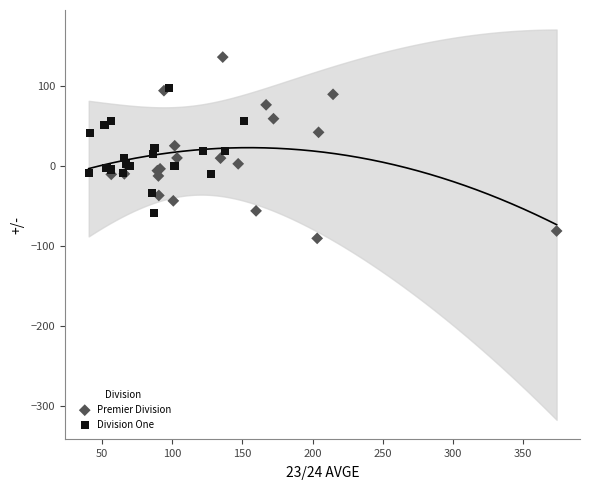

Which series reaches the minimum Y coordinate?

Premier Division